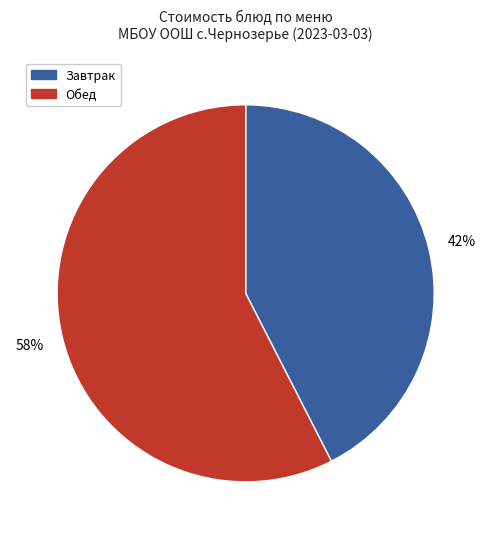

To the nearest percent, what is the average slice percentage?

50%